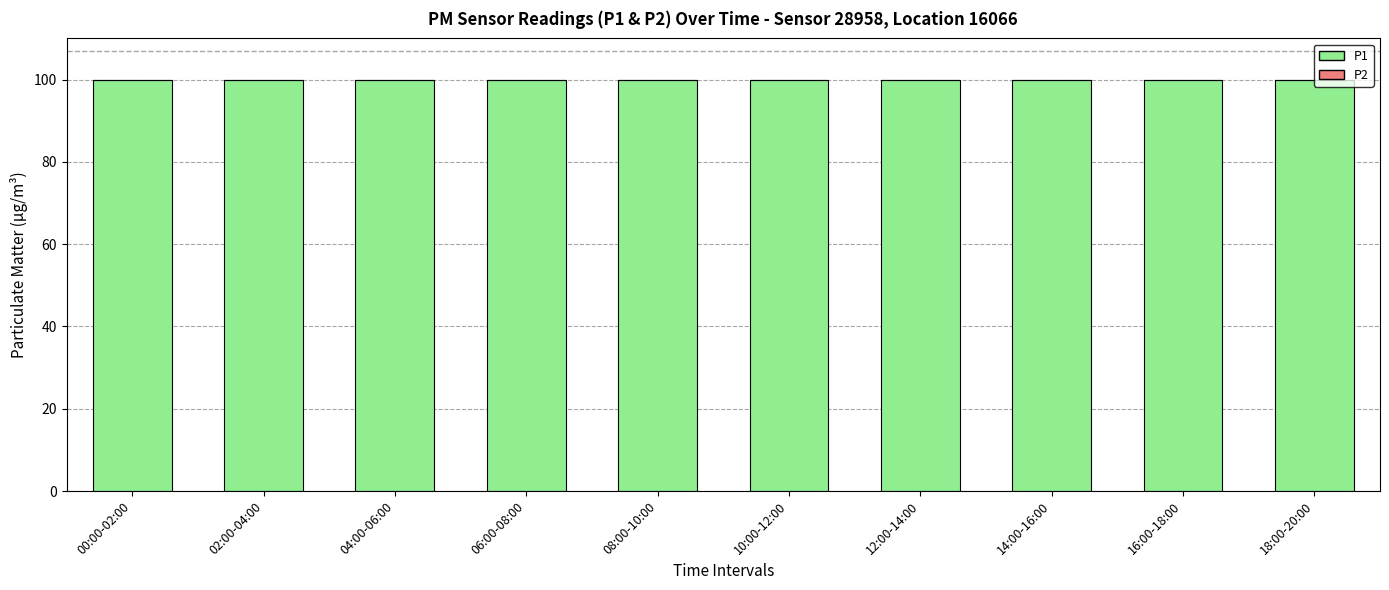

Reading right to left, transcribe all the data shown in this chart.

P1: 100	100	100	100	100	100	100	100	100	100
P2: 0	0	0	0	0	0	0	0	0	0